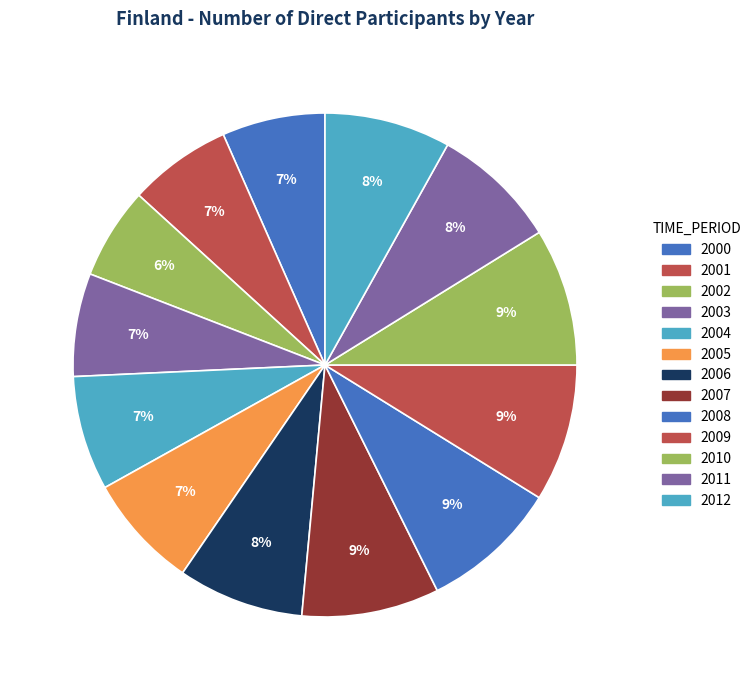

To the nearest percent, what is the combined percentage of 2003 and 2009?

15%